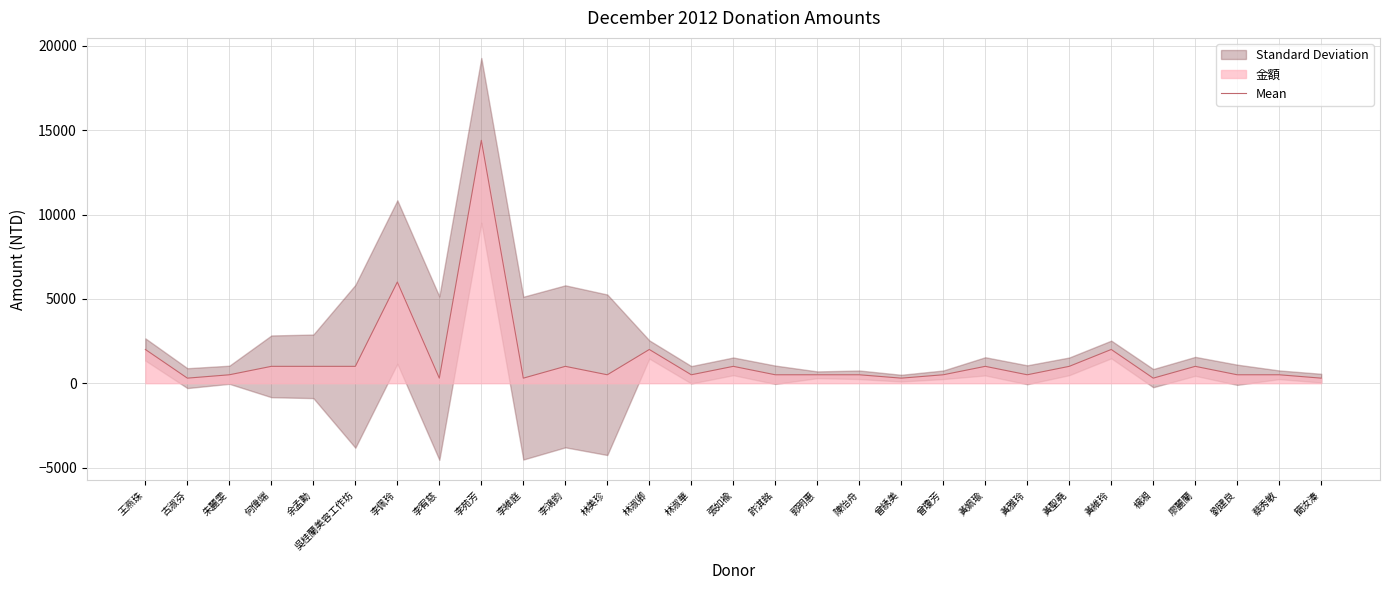

List the labels in order of value, smallest first.

古淑芬, 李宥慈, 李維庭, 曾綉美, 楊湘, 簡汝溱, 朱麗雯, 林美珍, 林淑華, 許淇銘, 郭明惠, 陳怡舟, 曾瓊芳, 黃雅玲, 劉建良, 蔡秀敏, 何偉端, 余孟勳, 吳桂蘭美容工作坊, 李鴻鈞, 張如褕, 黃姵瑜, 黃聖堯, 廖麗蘭, 王燕珠, 林淑卿, 黃維玲, 李佩玲, 李苑芳